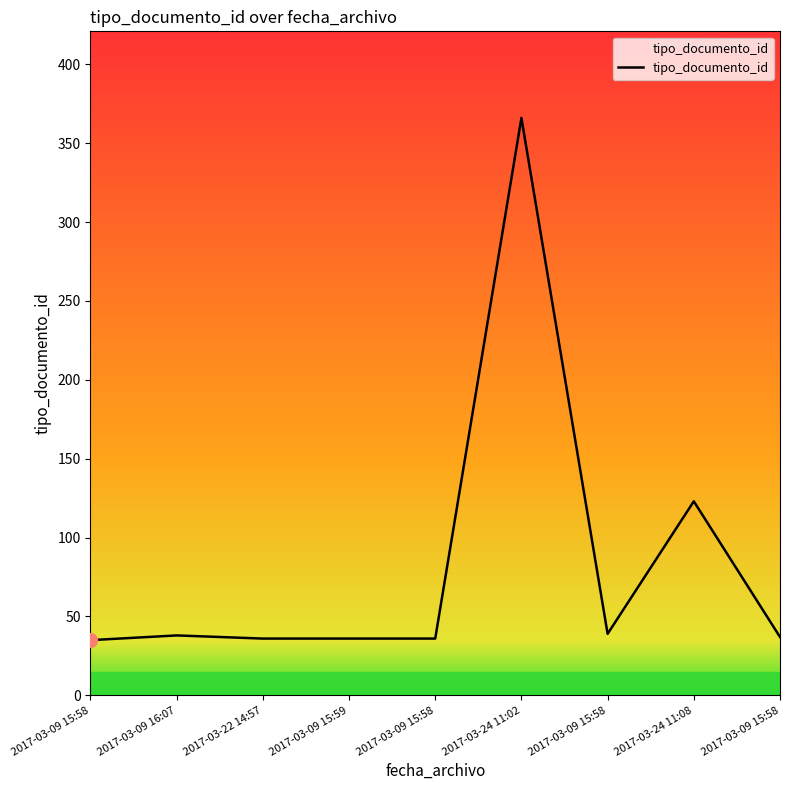

List the labels in order of value, largest first.

2017-03-24 11:02, 2017-03-24 11:08, 2017-03-09 15:58, 2017-03-09 16:07, 2017-03-09 15:58, 2017-03-22 14:57, 2017-03-09 15:59, 2017-03-09 15:58, 2017-03-09 15:58